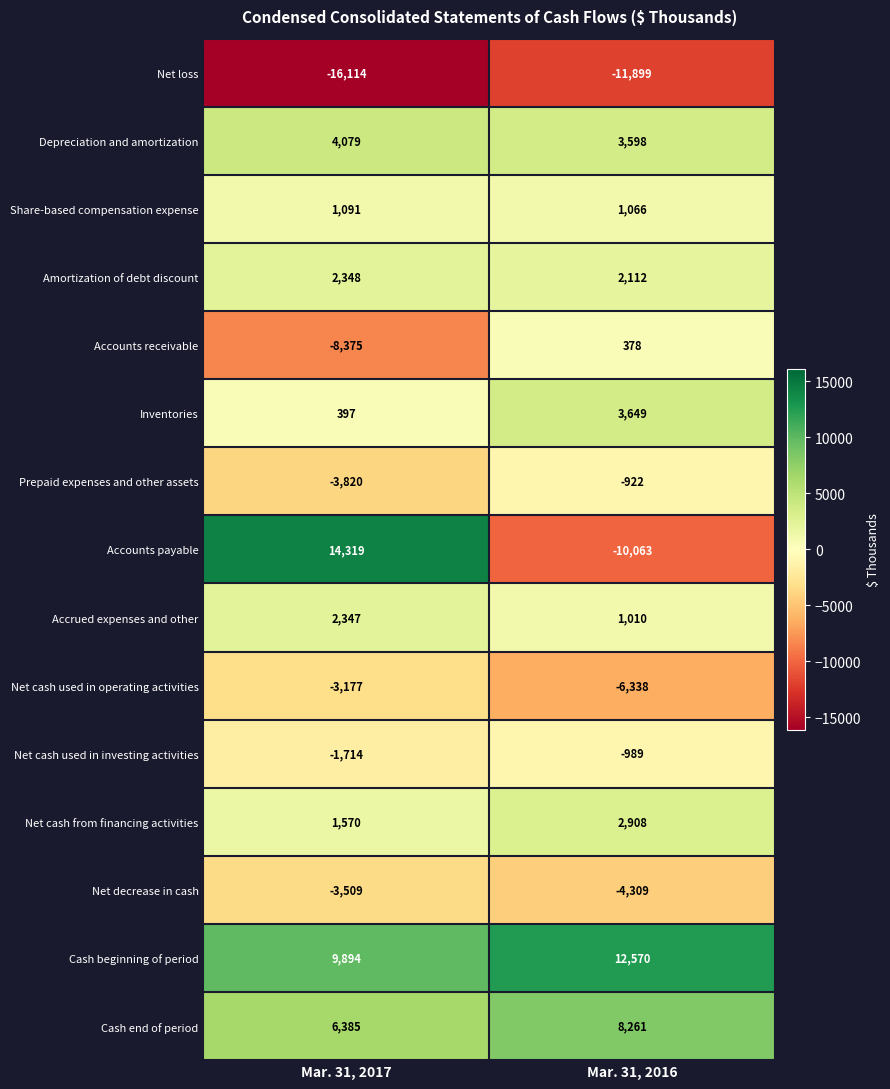

At which category is the sum across all series the highest?

Mar. 31, 2017